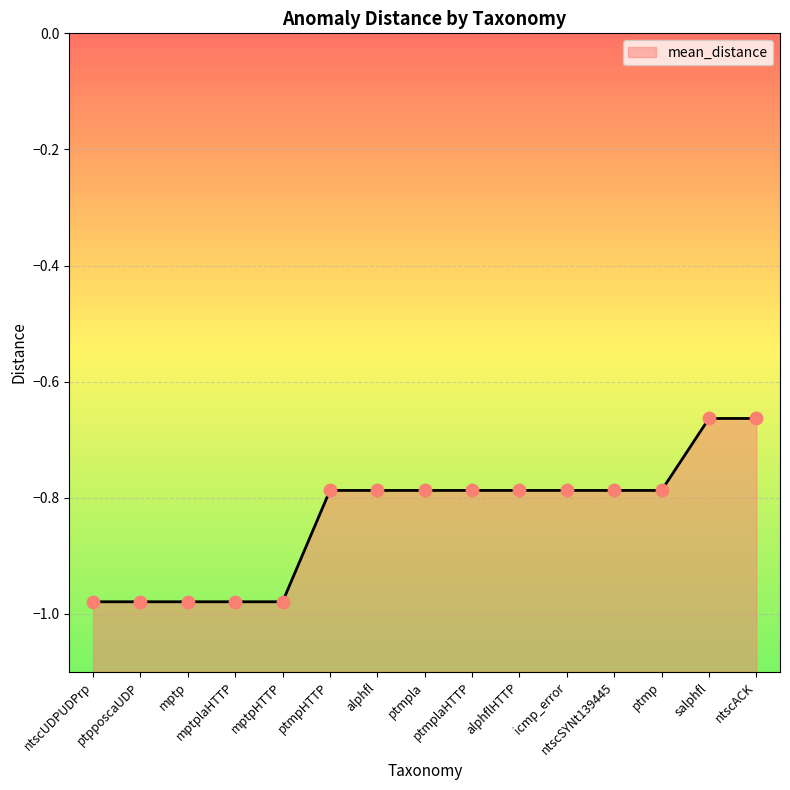

What is the change in value from ptmpla to ntscUDPUDPrp?

-0.2